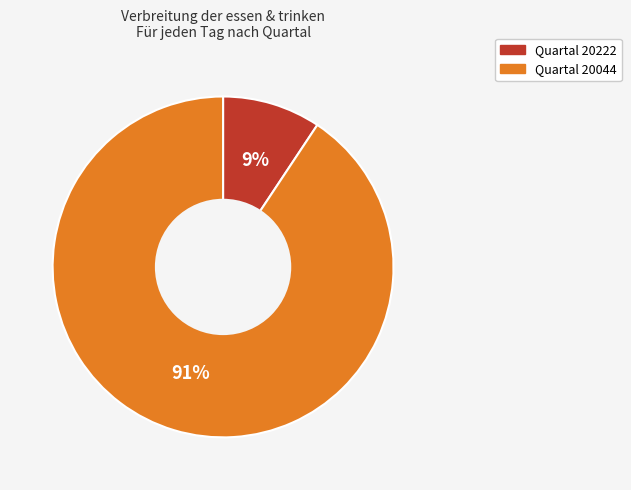

Is there any slice that represents more than half of the pie?

Yes